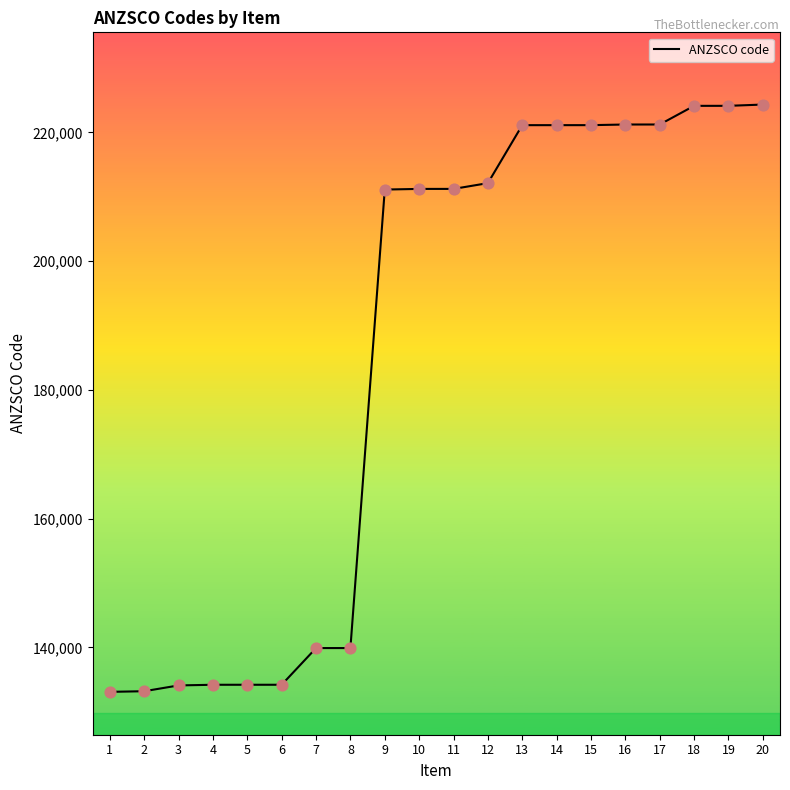

What is the change in value from 1 to 16?

+88102